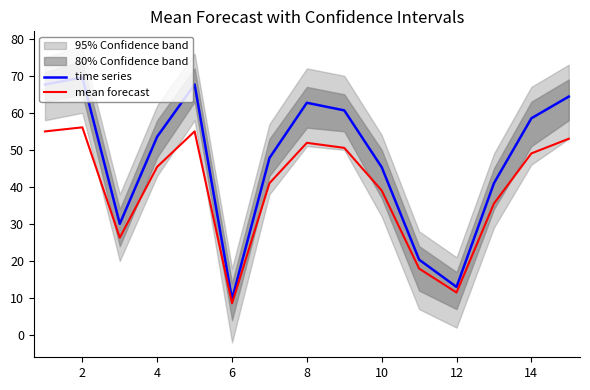

The time series series shows 62.7 at 8. True or false?

True